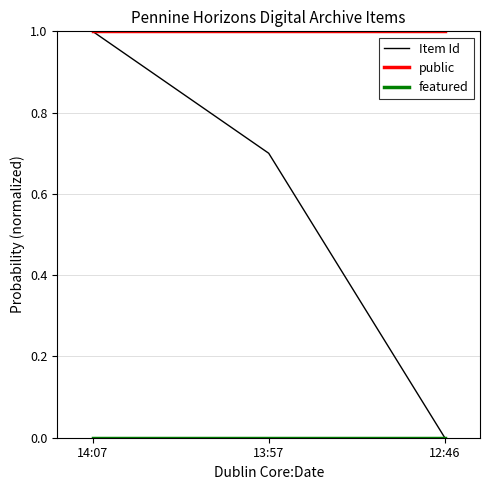

Which series has the largest range (max minus min)?

Item Id